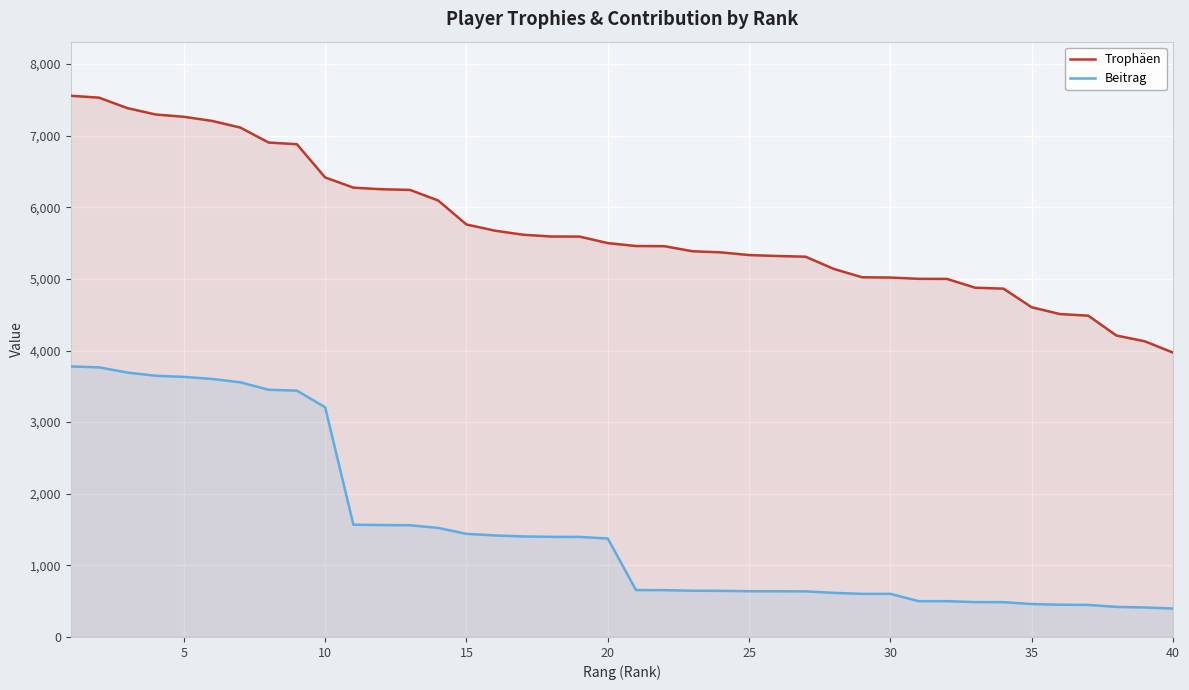

Is it true that Trophäen equals 8111 at 25?

False